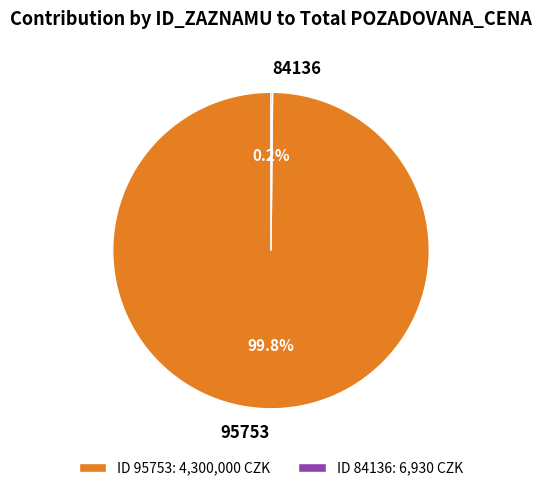

What percentage is NOT represented by 95753?

0.2%